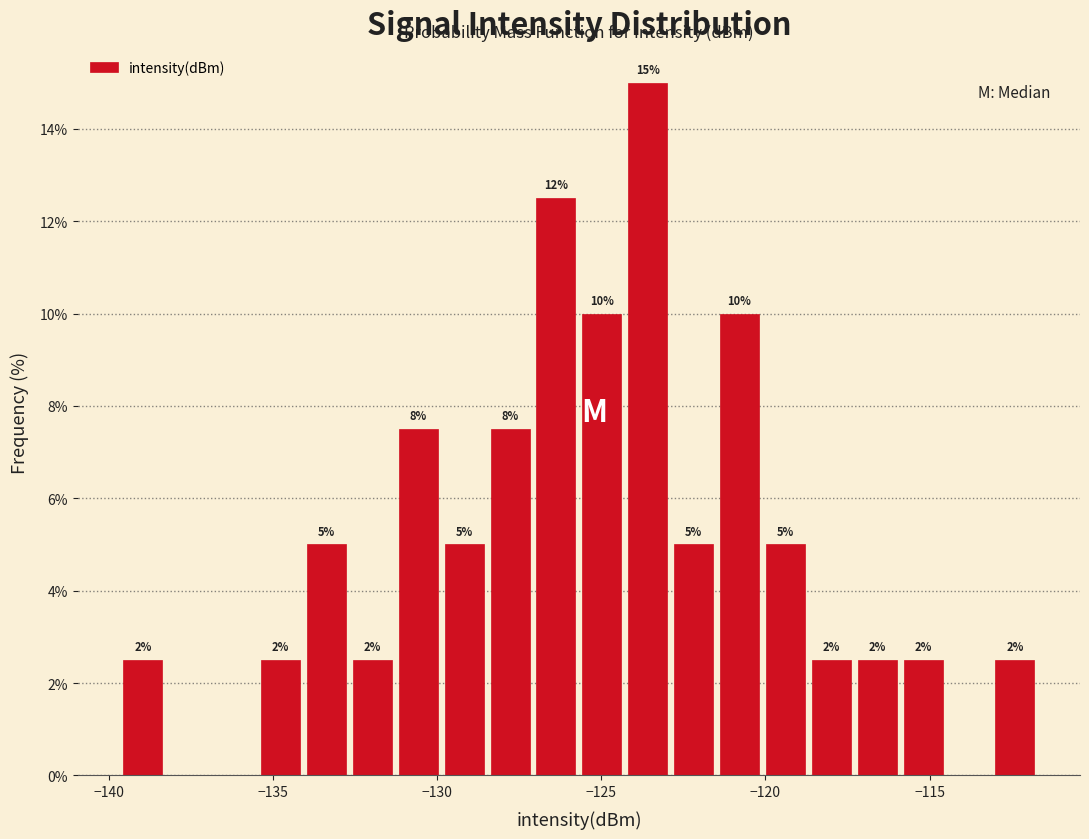

Read against the x-axis, roughly where is the centre of the tallest bar?

-123.5